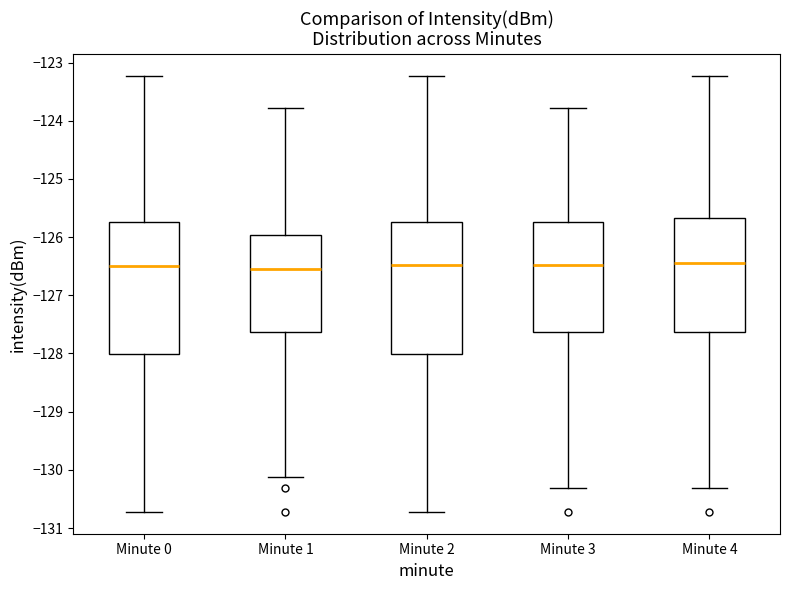

Where does the upper whisker of the box for Minute 4 end on the y-axis? The values are not printed on the chart, so give them approximately, as read against the axis.

-123.2